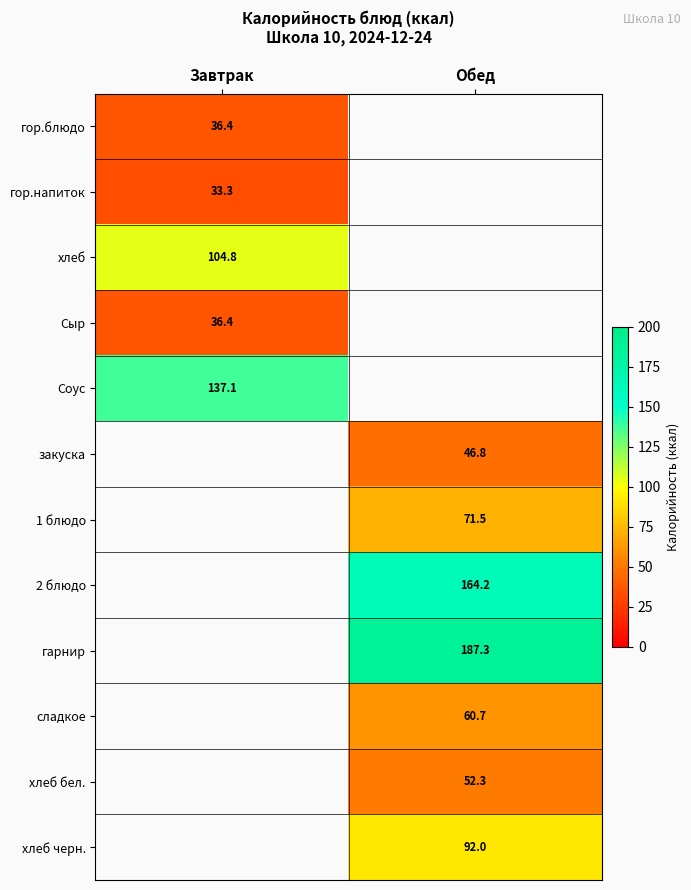

Is it true that гарнир equals 46.4 at Обед?

False